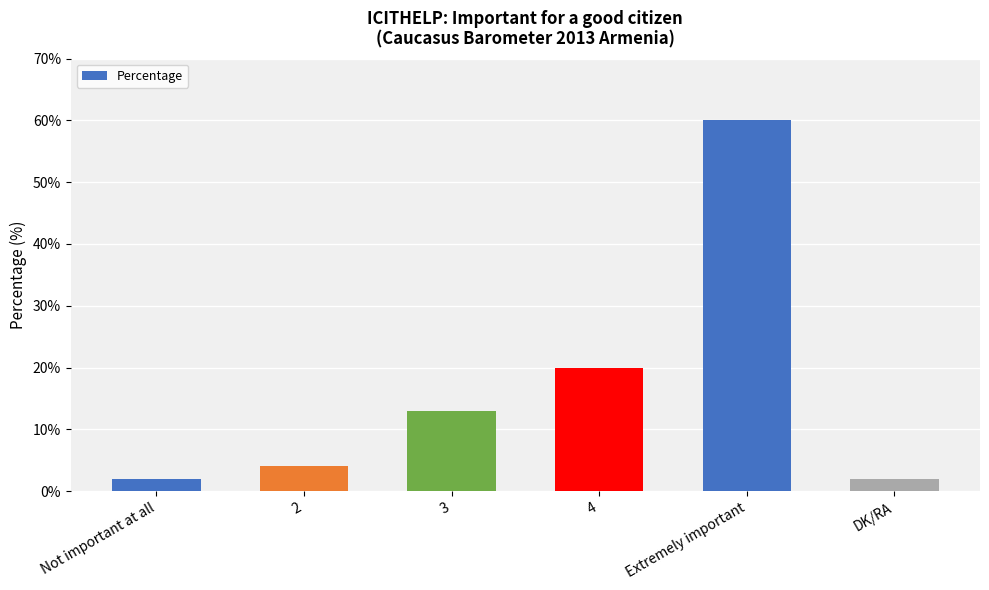

What is the sum of all values?

101